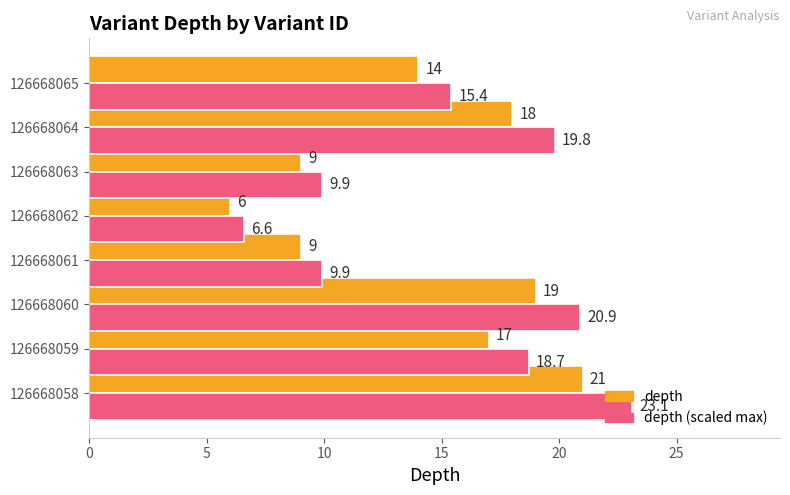

Which series has the largest range (max minus min)?

depth (scaled max)